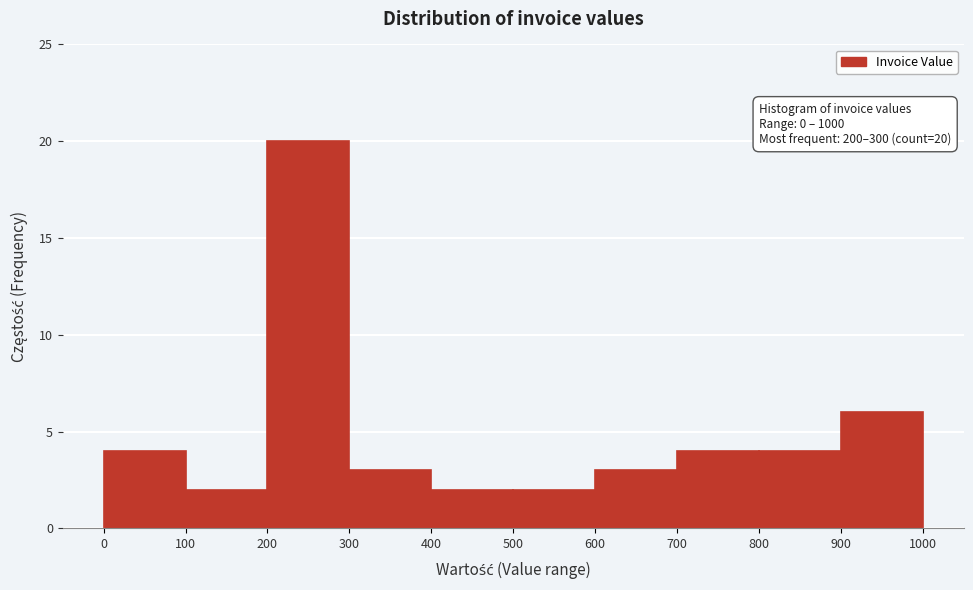

Over which range of the x-axis is the bar tallest?

200 to 300